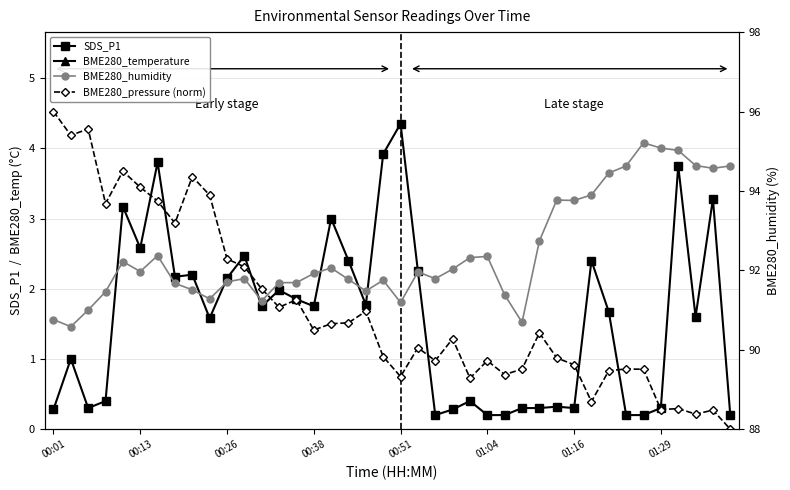

What is the difference between the second highest and minimum values in the BME280_pressure (norm) series?

7.6